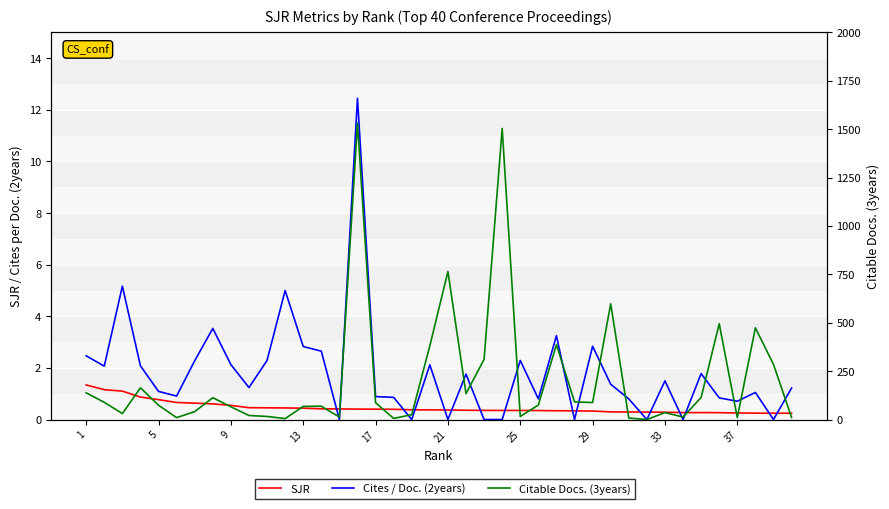

What is the sum of all Citable Docs. (3years) values?

8363.0